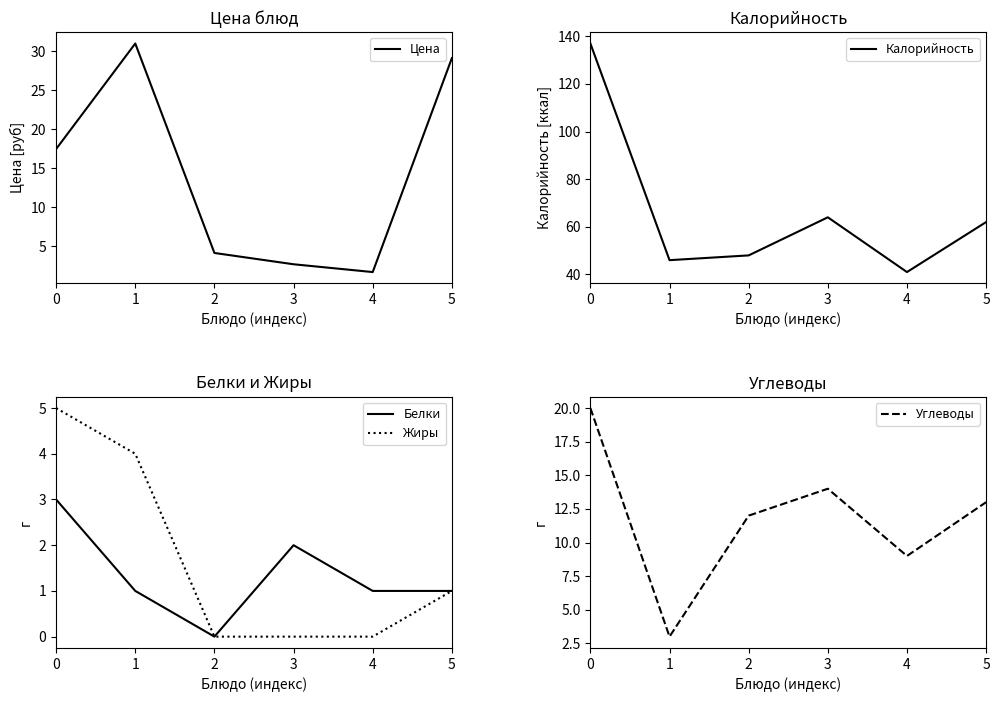

At which label does Цена reach its minimum?

4